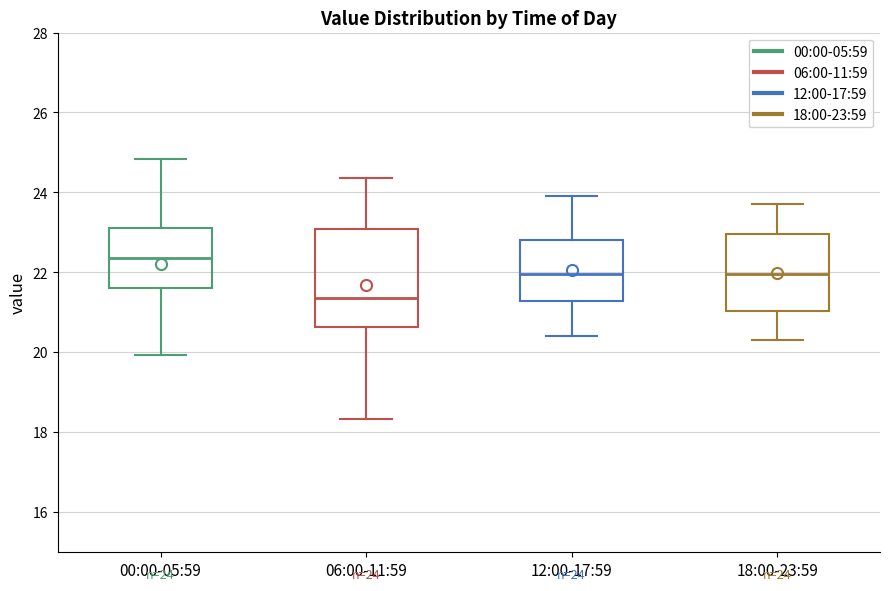

Which box's median line is the lowest?

06:00-11:59